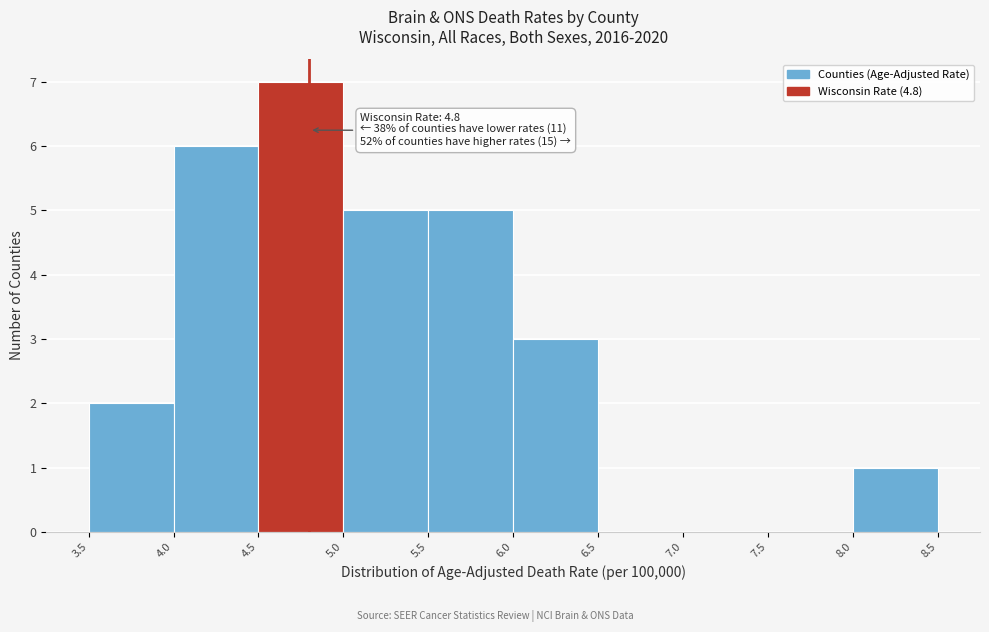

Which range on the x-axis has the tallest bar?

4.5 to 5.0